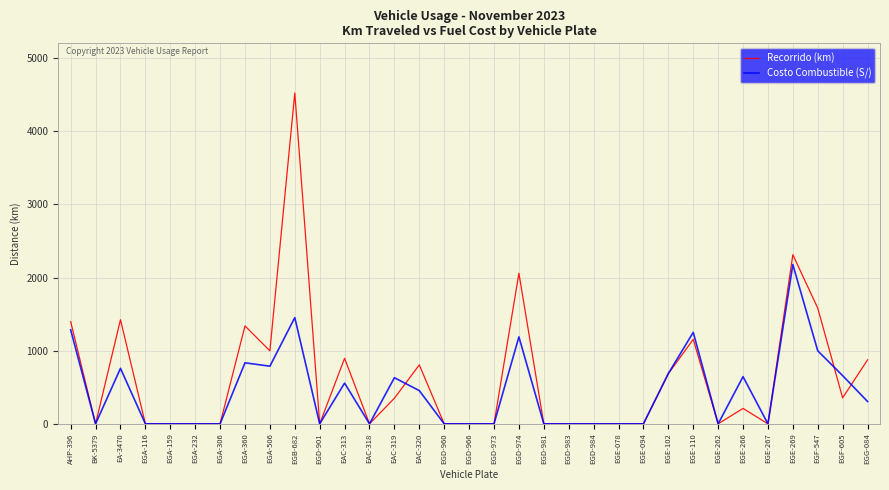

At which category is the sum across all series the highest?

EGB-682